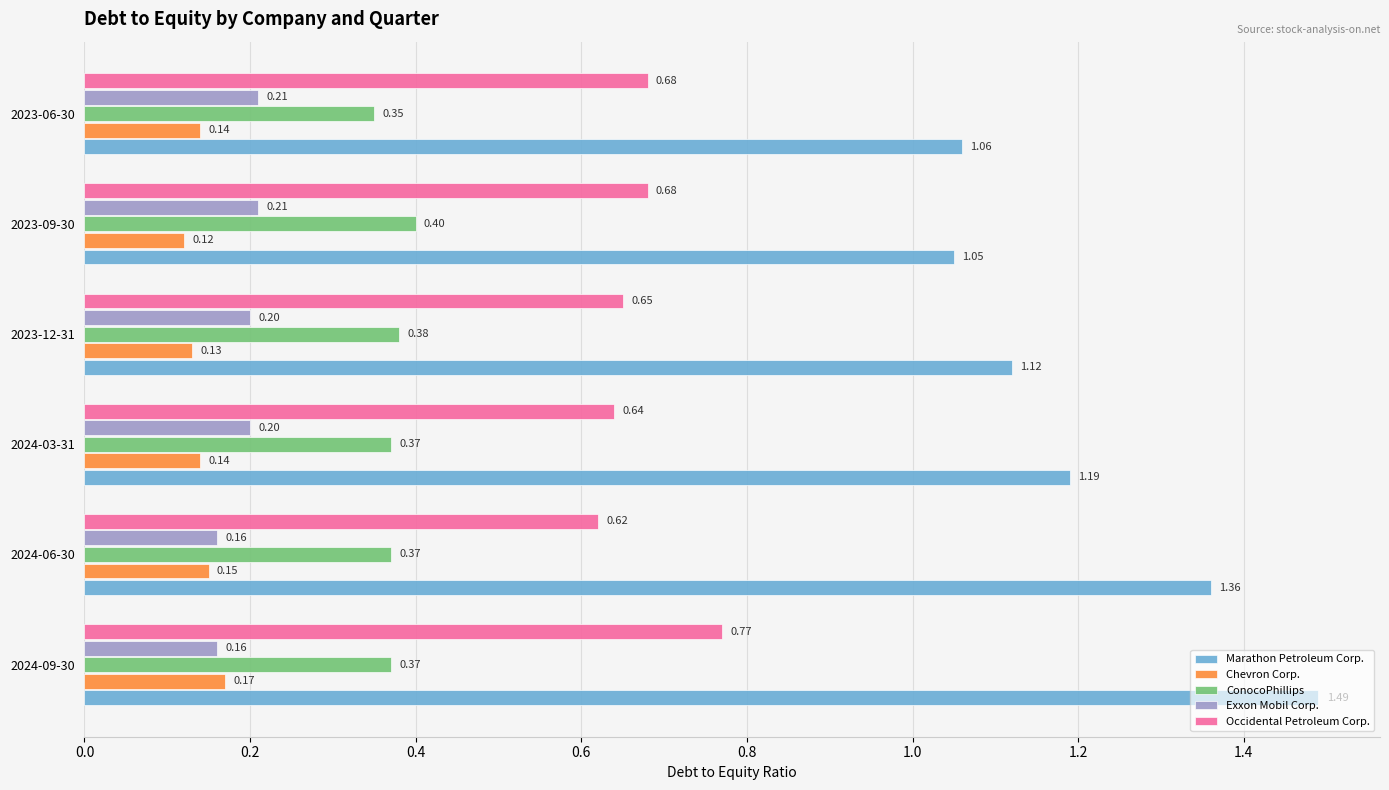

Where is Marathon Petroleum Corp. nearest to the value 1?

2023-09-30